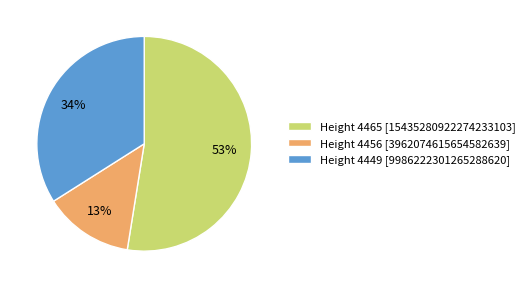

Is the sum of Height 4456 [3962074615654582639] and Height 4449 [9986222301265288620] greater than half?

No